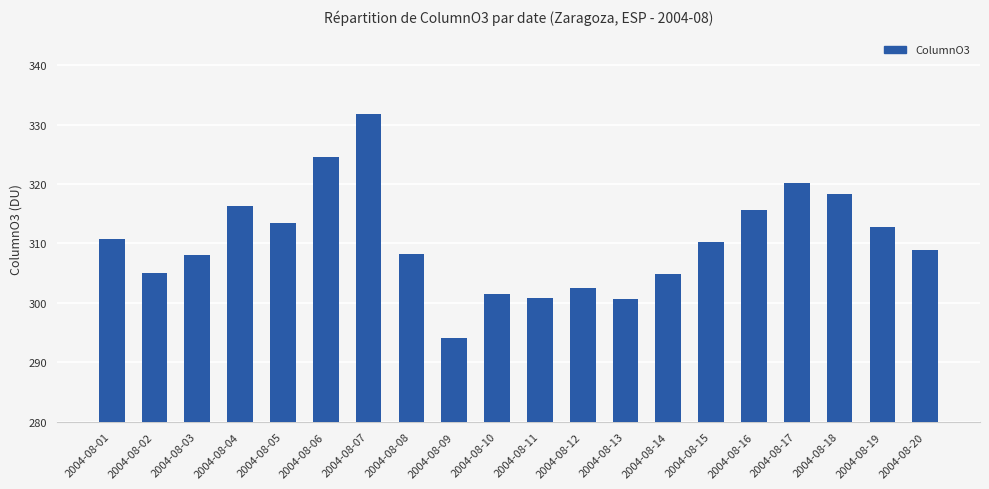

Approximately how many times larger is the value at 2004-08-08 compared to 2004-08-16?

1.0